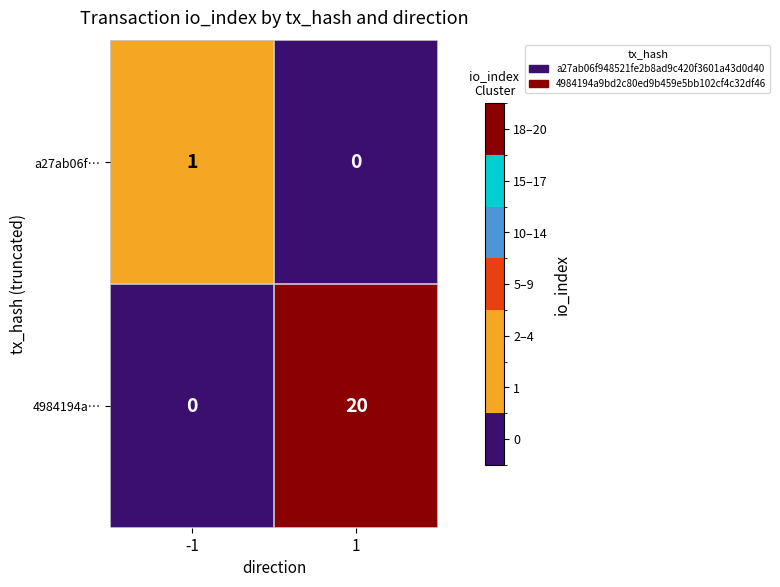

Reading right to left, extract all data points from this chart.

a27ab06f…: 1=0	-1=1
4984194a…: 1=20	-1=0